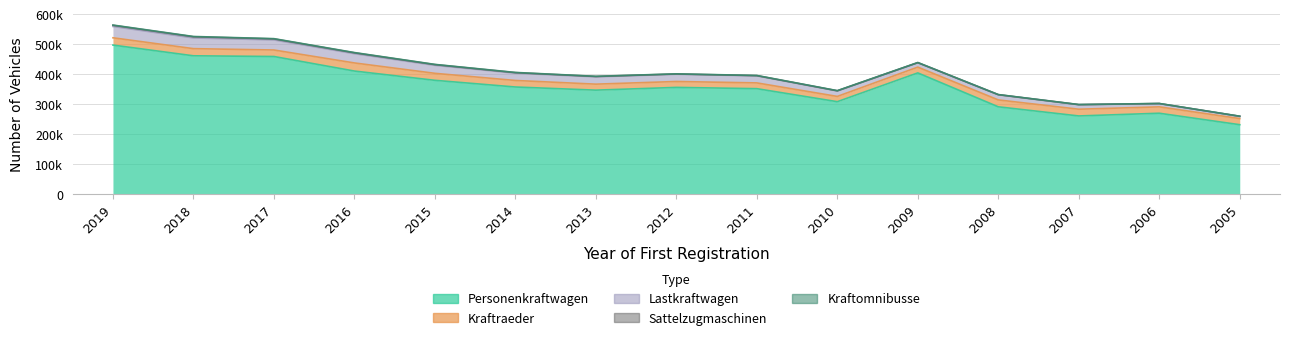

What is the sum of the Personenkraftwagen values at 2009 and 2010?

713077